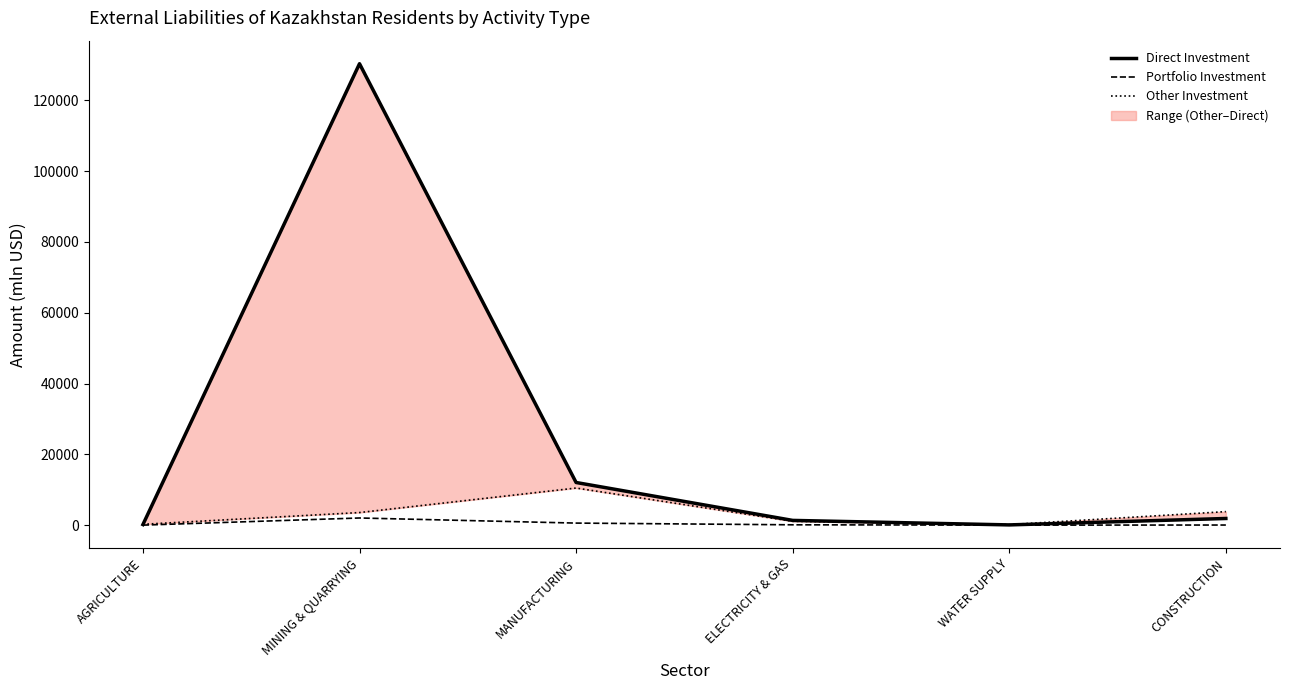

Is the value of Direct Investment at MANUFACTURING greater than the value of Portfolio Investment at ELECTRICITY & GAS?

Yes